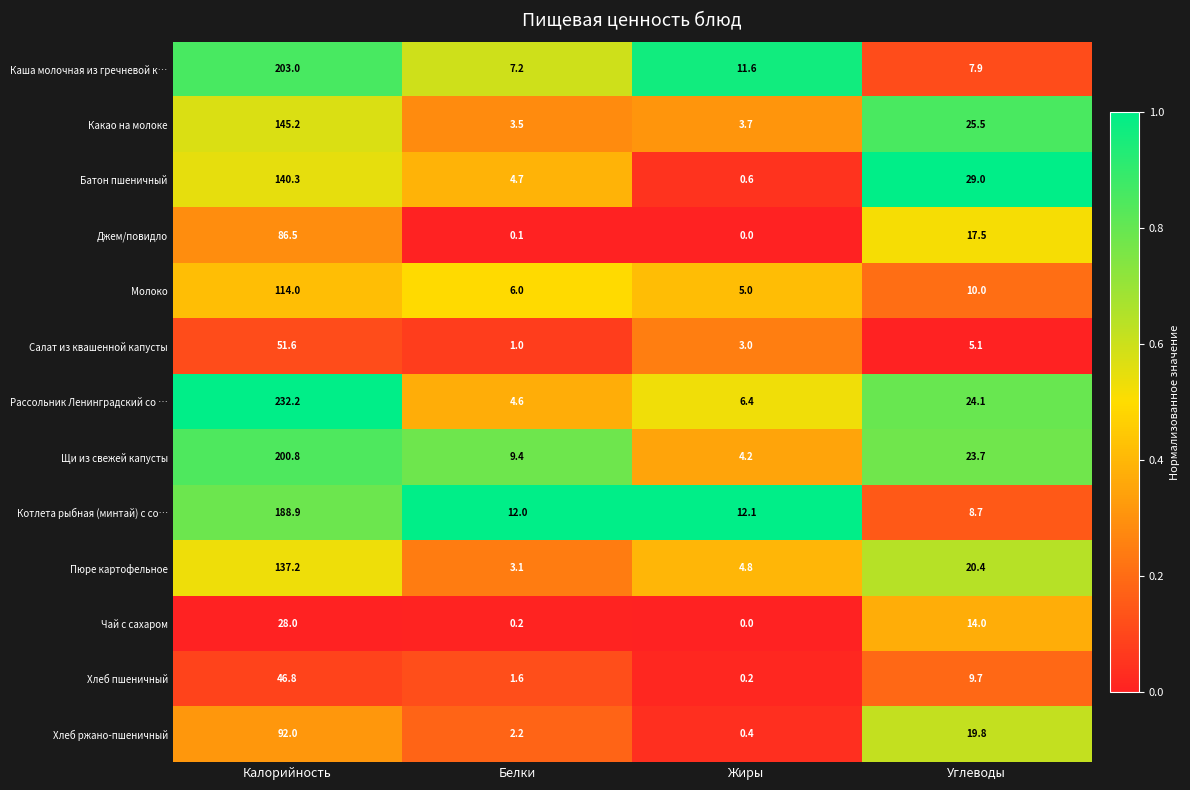

Which category has the highest value across all series?

Калорийность